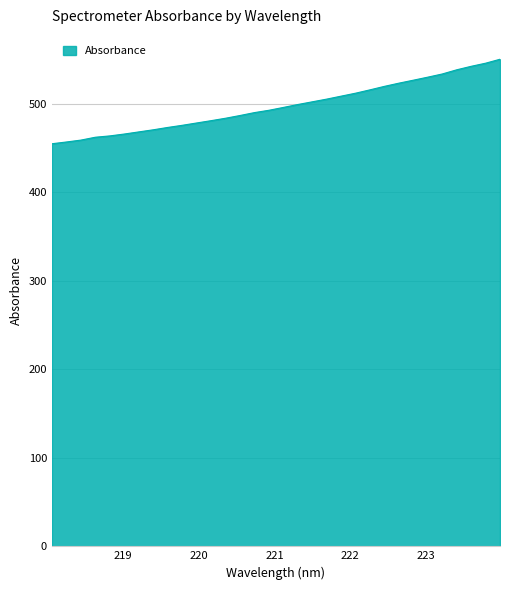

What is the difference between the maximum and minimum values?

95.5